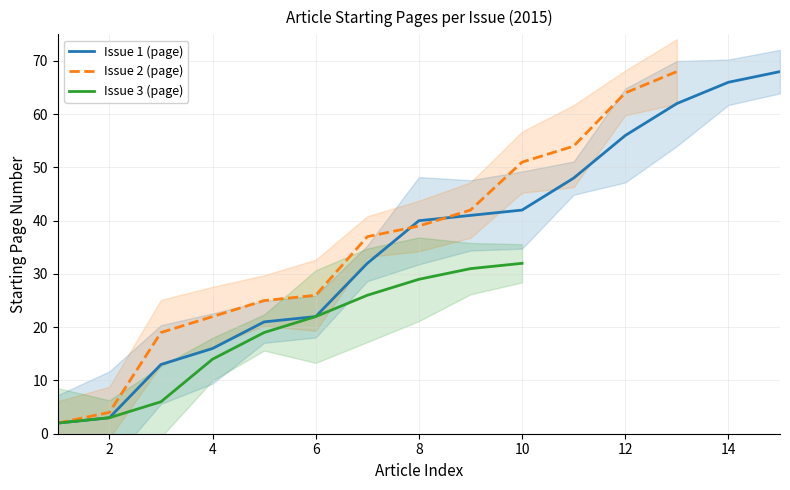

Count the number of data series in this chart.

3